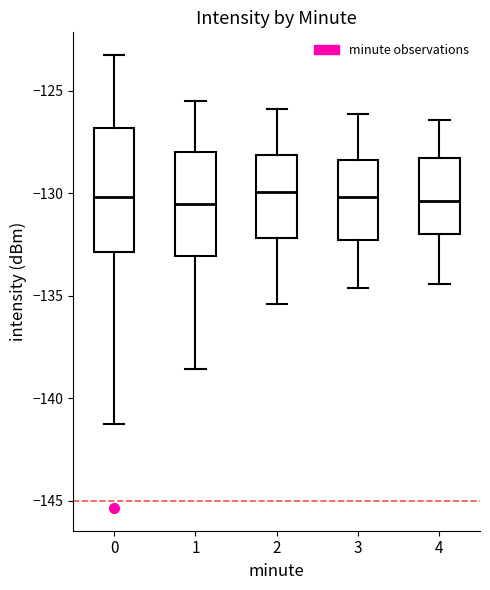

Comparing the boxes themselves (not the whiskers), which one is the tallest?

0